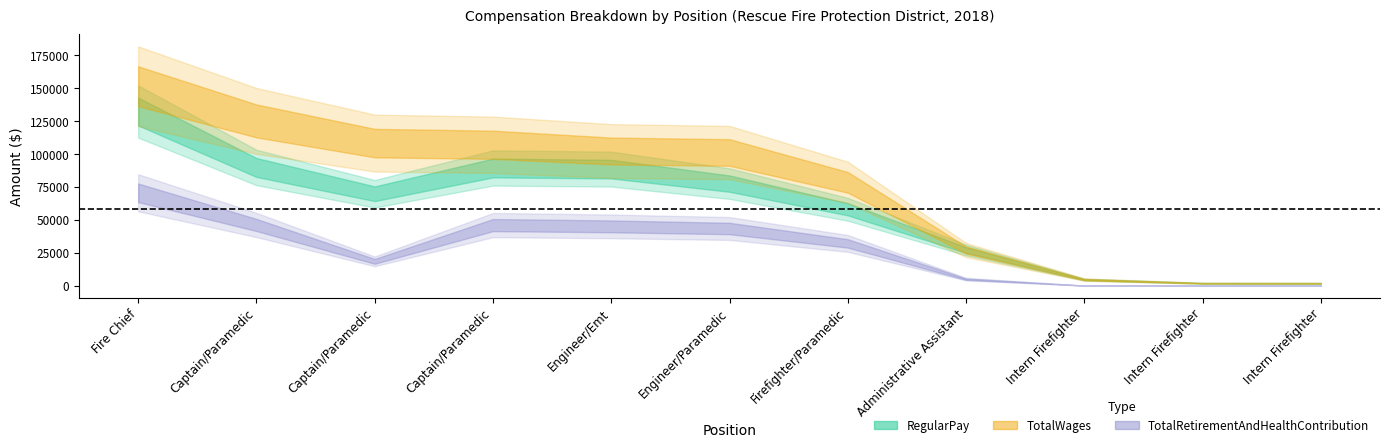

At which category is the sum across all series the highest?

Fire Chief